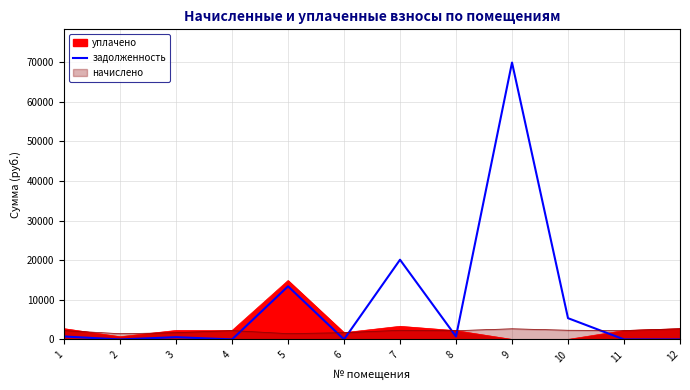

List the labels in order of value, largest first.

9, 7, 5, 10, 1, 8, 3, 2, 4, 6, 11, 12